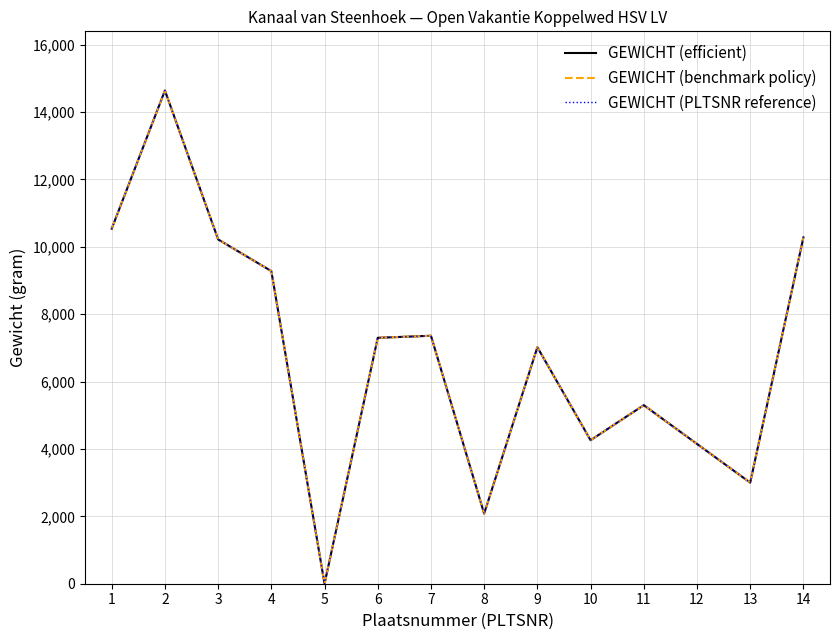

Reading right to left, transcribe all the data shown in this chart.

GEWICHT (efficient): 10280	3000	5300	4260	7020	2080	7360	7300	0	9280	10220	14640	10540
GEWICHT (benchmark policy): 10280	3000	5300	4260	7020	2080	7360	7300	0	9280	10220	14640	10540
GEWICHT (PLTSNR reference): 10280	3000	5300	4260	7020	2080	7360	7300	0	9280	10220	14640	10540